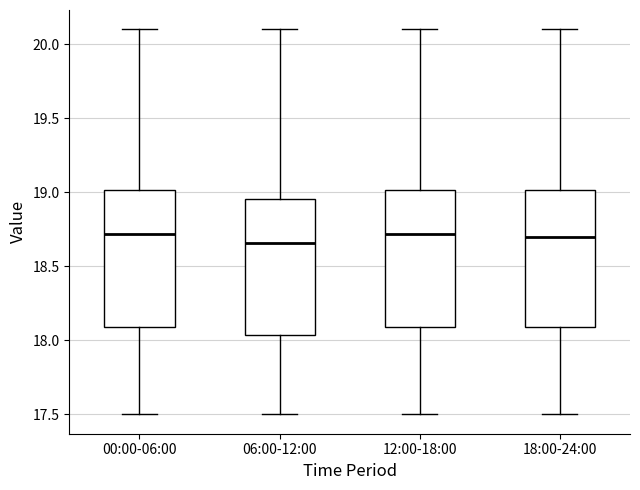

Reading left to right, read every box against the y-axis: the position of its median line, the range the box covers, and the ends of its whiskers. The values are not printed on the chart, so give them approximately, as read against the axis.

00:00-06:00: median 18.70, box 18.10 to 19.00, whiskers 17.50 to 20.10
06:00-12:00: median 18.65, box 18.05 to 18.95, whiskers 17.50 to 20.10
12:00-18:00: median 18.70, box 18.10 to 19.00, whiskers 17.50 to 20.10
18:00-24:00: median 18.70, box 18.10 to 19.00, whiskers 17.50 to 20.10